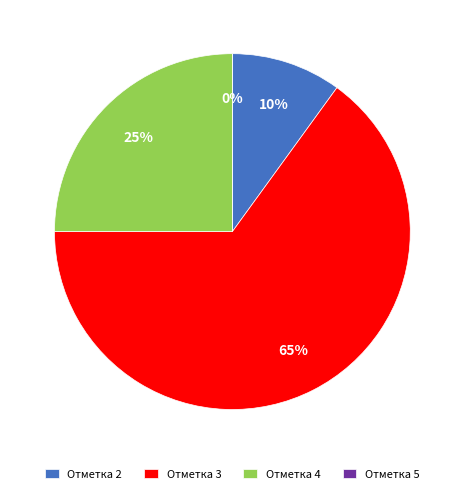

Is the sum of Отметка 2 and Отметка 4 greater than half?

No